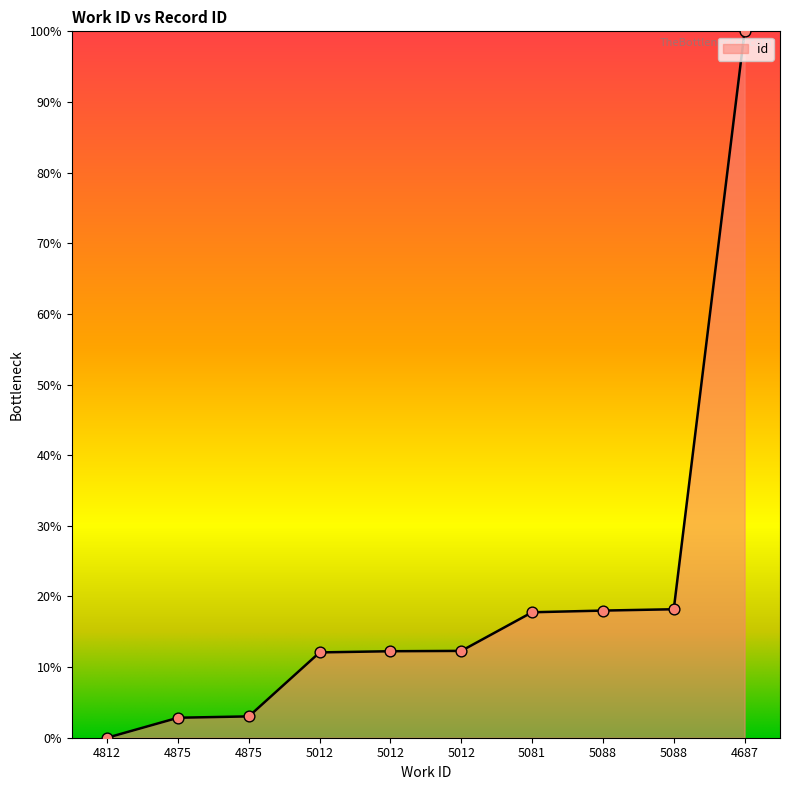

Approximately how many times larger is the value at 4687 compared to 5012?

8.2